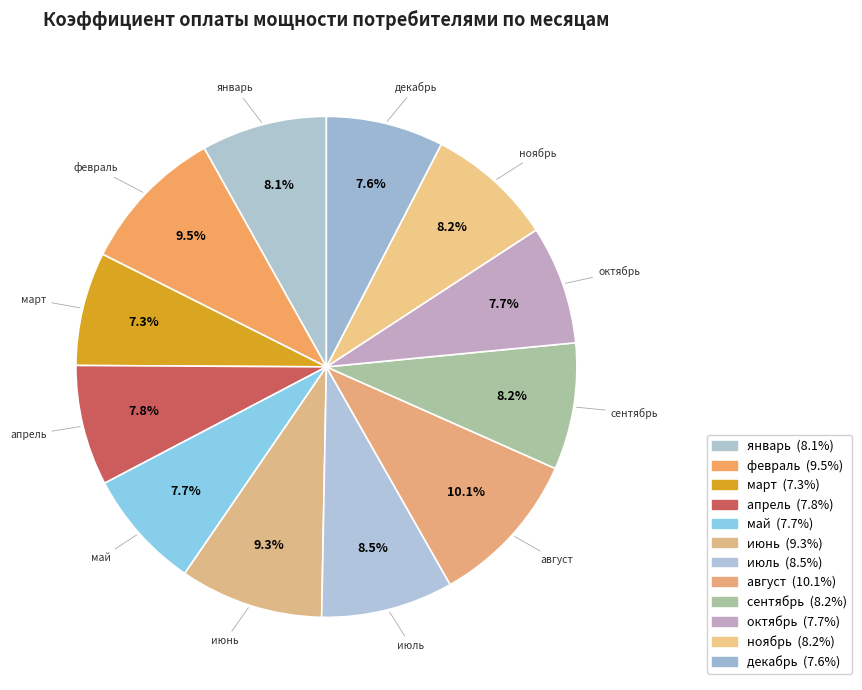

Which category has the biggest portion of the pie?

август